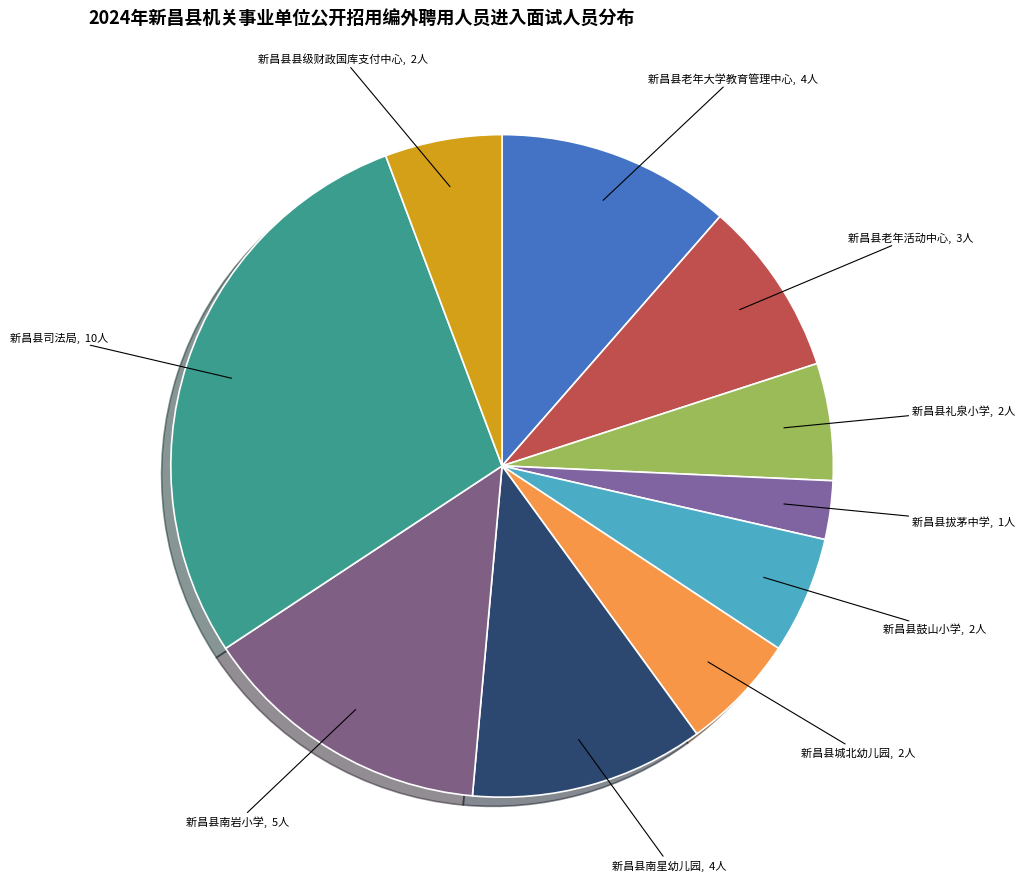

What is the smallest slice in the pie chart?

新昌县拔茅中学